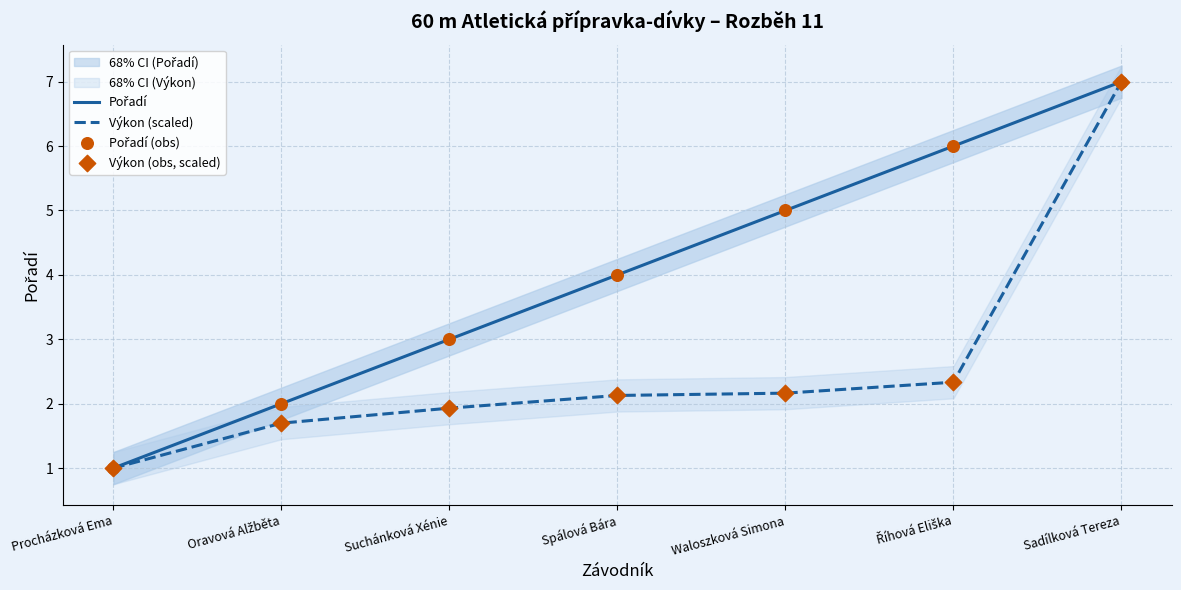

Which series contains the lowest Y value?

Pořadí